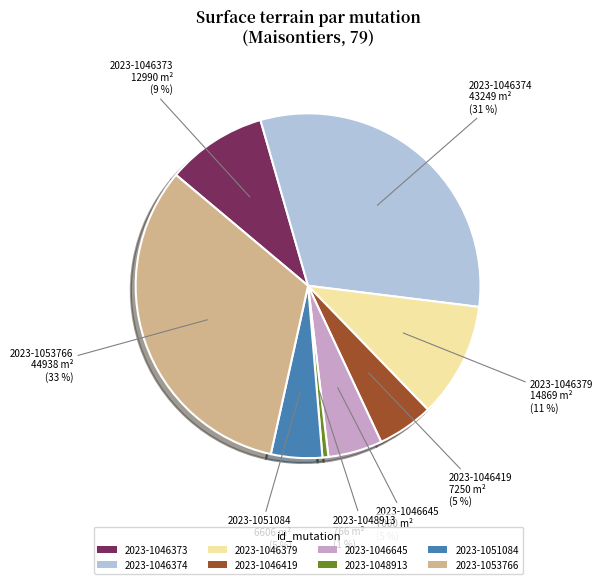

How many slices are in this pie chart?

8